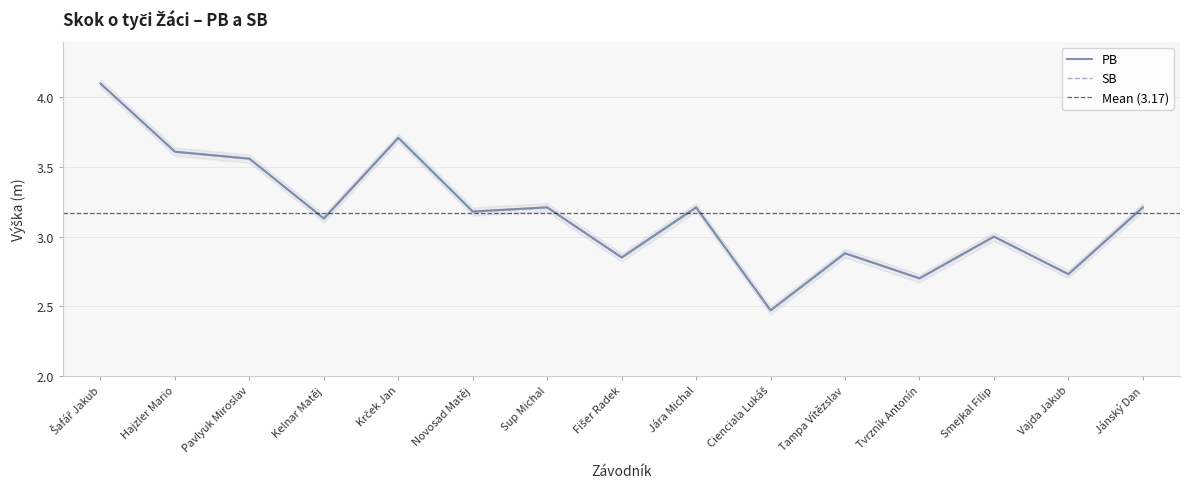

True or false: PB has more than 2 interior local peaks.

True